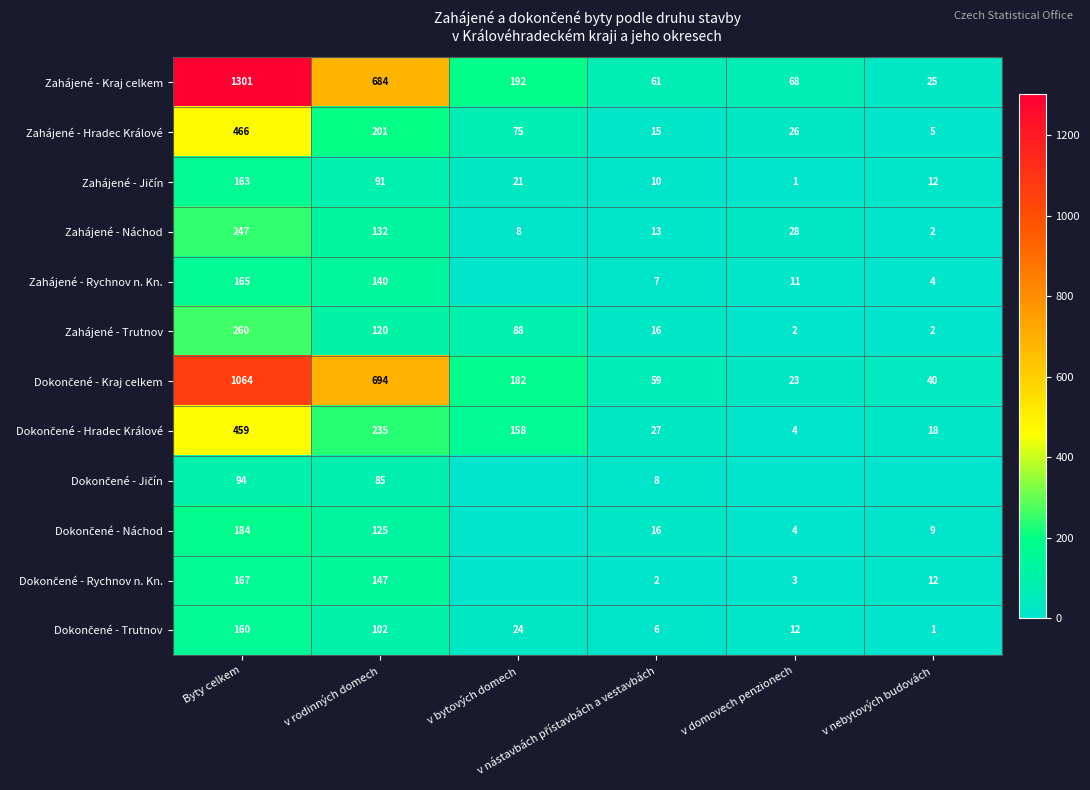

What is the difference between the second highest and second lowest values in the Zahájené - Náchod series?

124